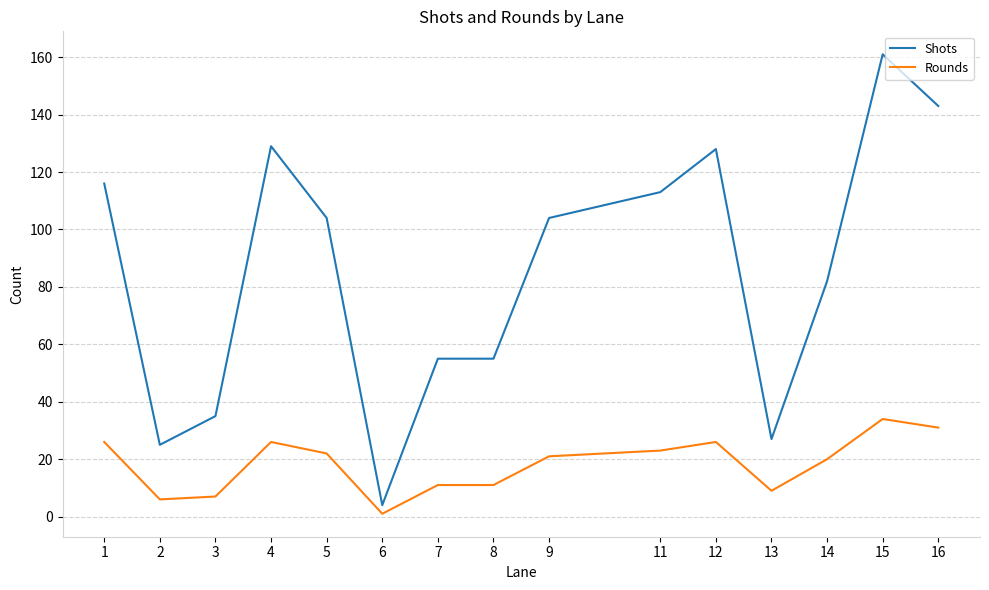

Read the Shots value at 7.

55